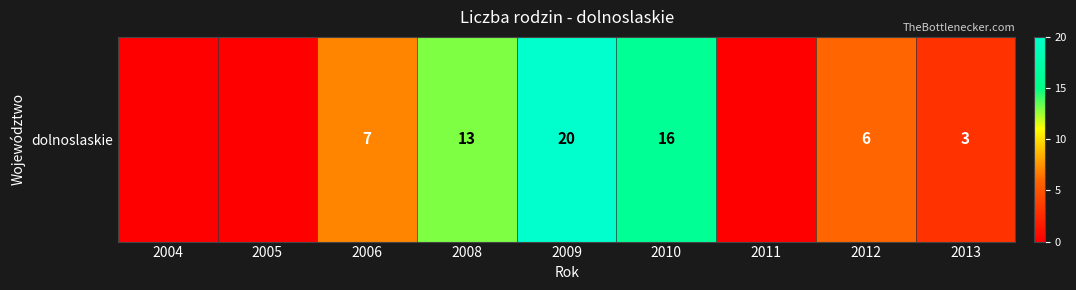

Which category has the lowest value across all series?

2004